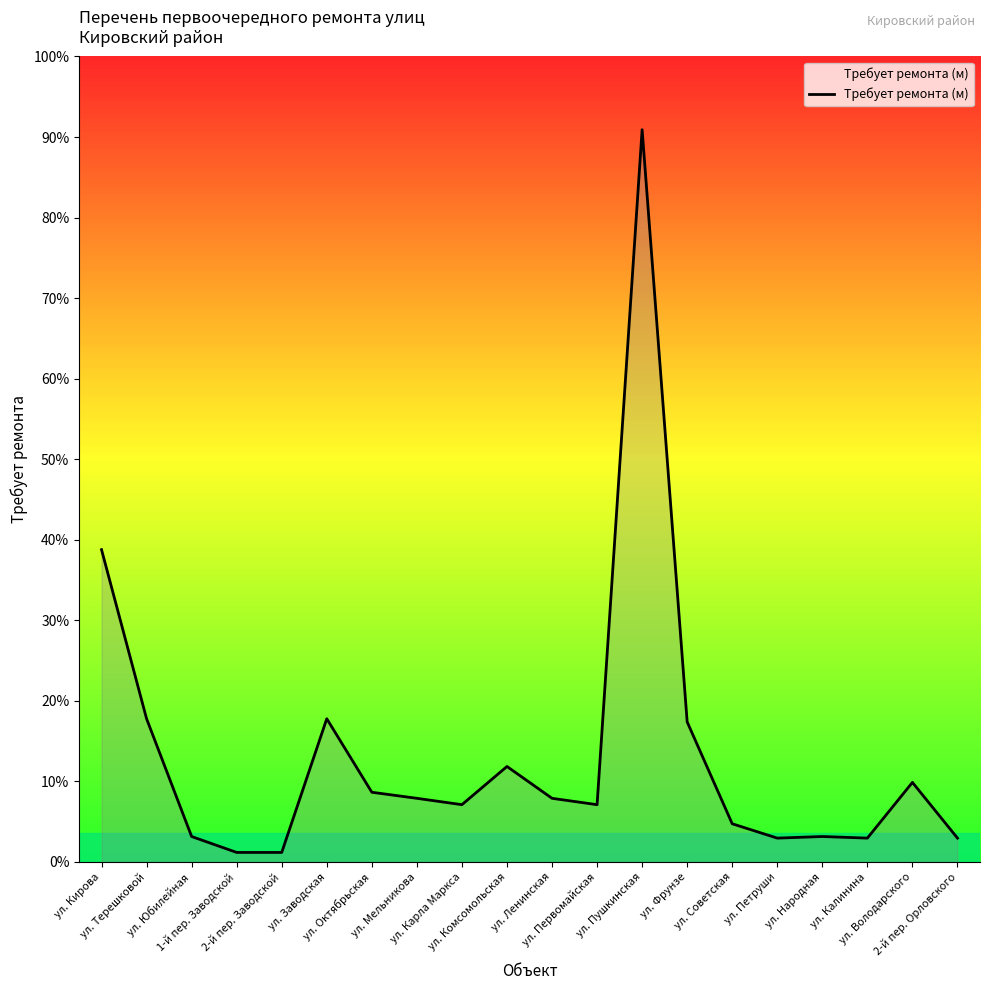

What is the label of the 4th point from the right?

ул. Народная